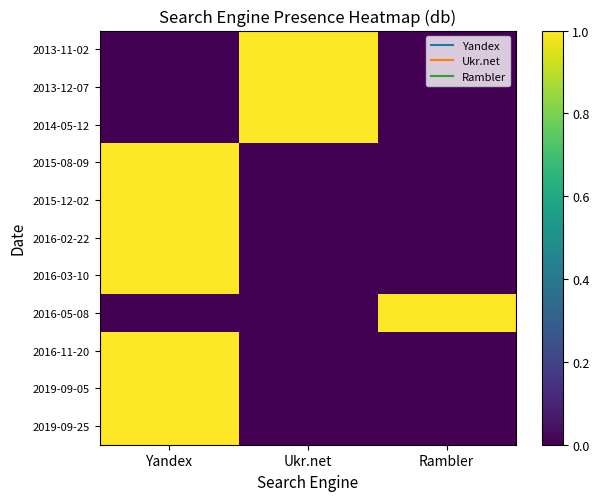

Reading right to left, list all the values displayed in this chart.

2019-09-25: Rambler=0	Ukr.net=0	Yandex=1
2019-09-05: Rambler=0	Ukr.net=0	Yandex=1
2016-11-20: Rambler=0	Ukr.net=0	Yandex=1
2016-05-08: Rambler=1	Ukr.net=0	Yandex=0
2016-03-10: Rambler=0	Ukr.net=0	Yandex=1
2016-02-22: Rambler=0	Ukr.net=0	Yandex=1
2015-12-02: Rambler=0	Ukr.net=0	Yandex=1
2015-08-09: Rambler=0	Ukr.net=0	Yandex=1
2014-05-12: Rambler=0	Ukr.net=1	Yandex=0
2013-12-07: Rambler=0	Ukr.net=1	Yandex=0
2013-11-02: Rambler=0	Ukr.net=1	Yandex=0